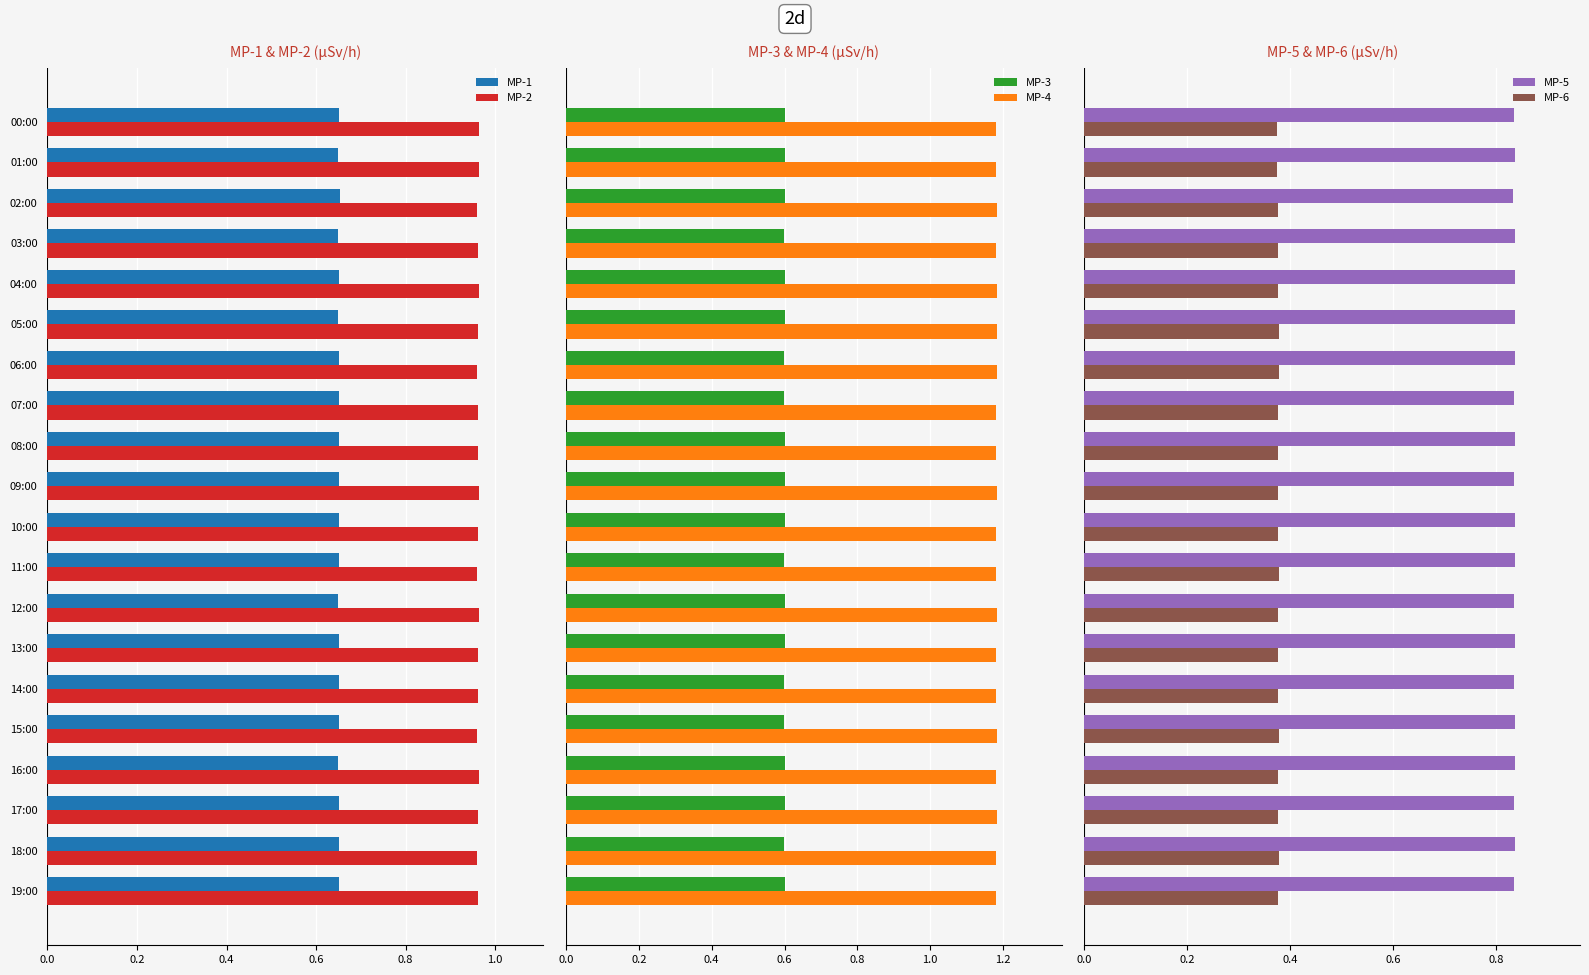

The value of MP-2 at 06:00 is 1.6. True or false?

False